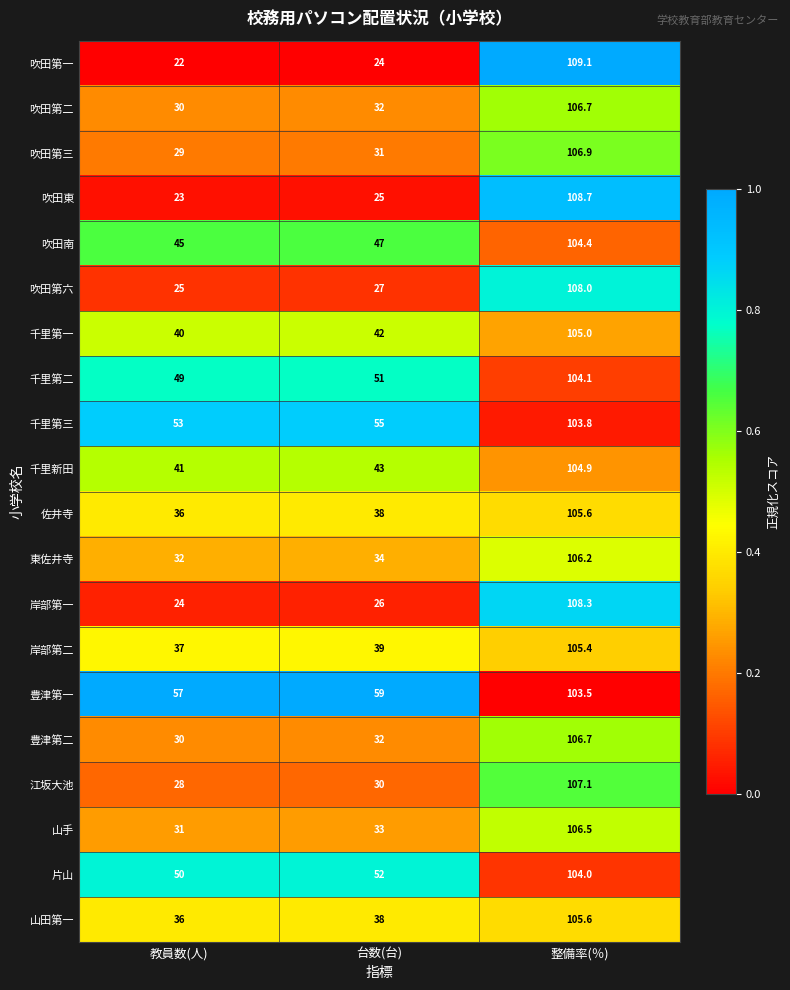

What is the average value of the 千里第一 series?

62.3